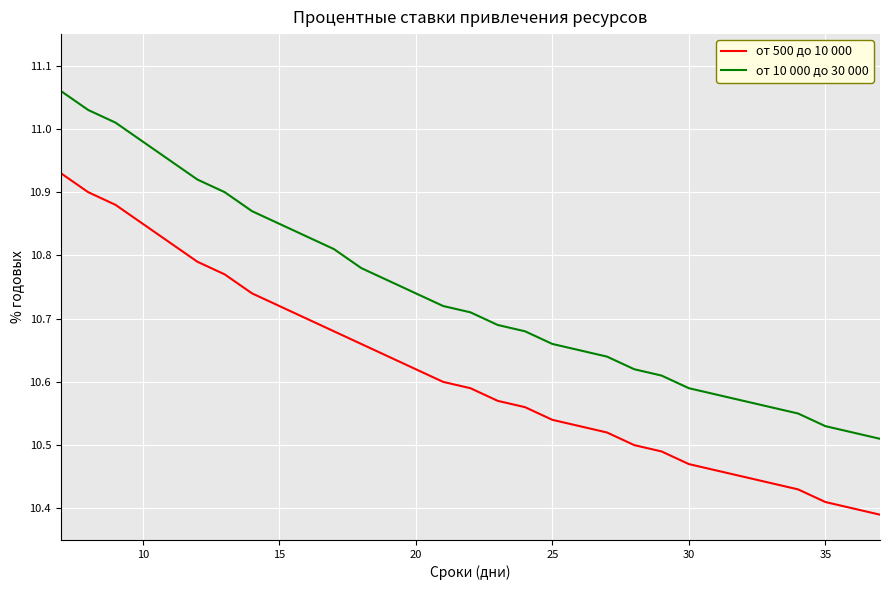

Which series has the largest total across all categories?

от 10 000 до 30 000